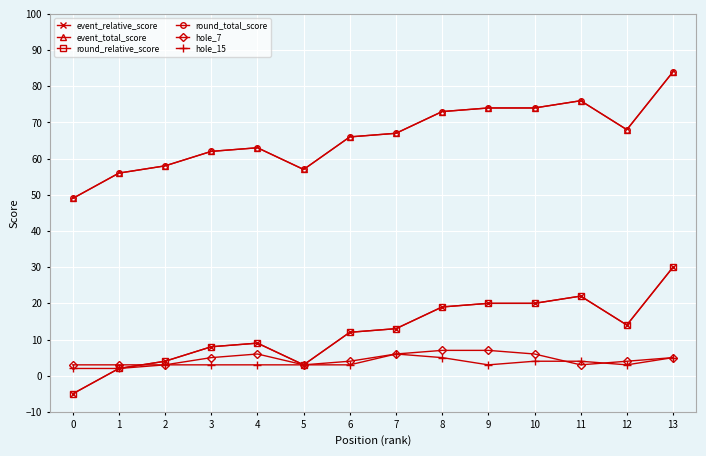

Between 13 and 5, which is larger?

13